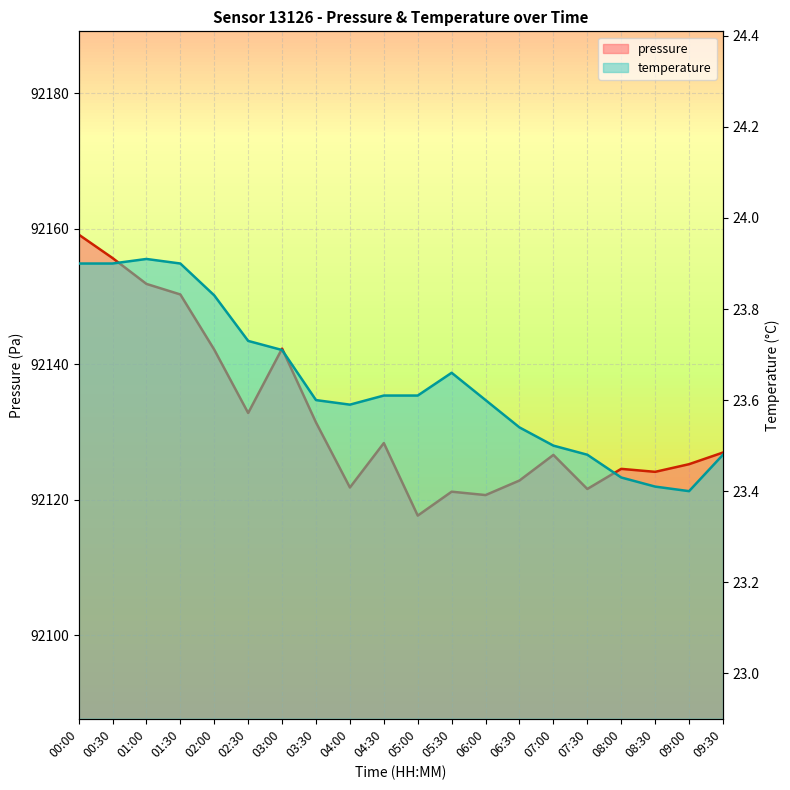

How many interior local valleys does the pressure series have?

6